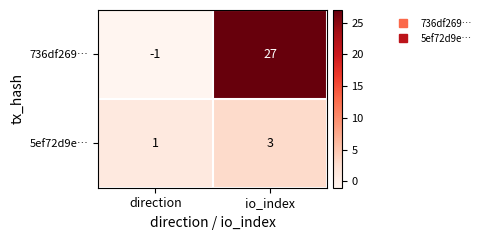

What is the average value of the 736df269… series?

13